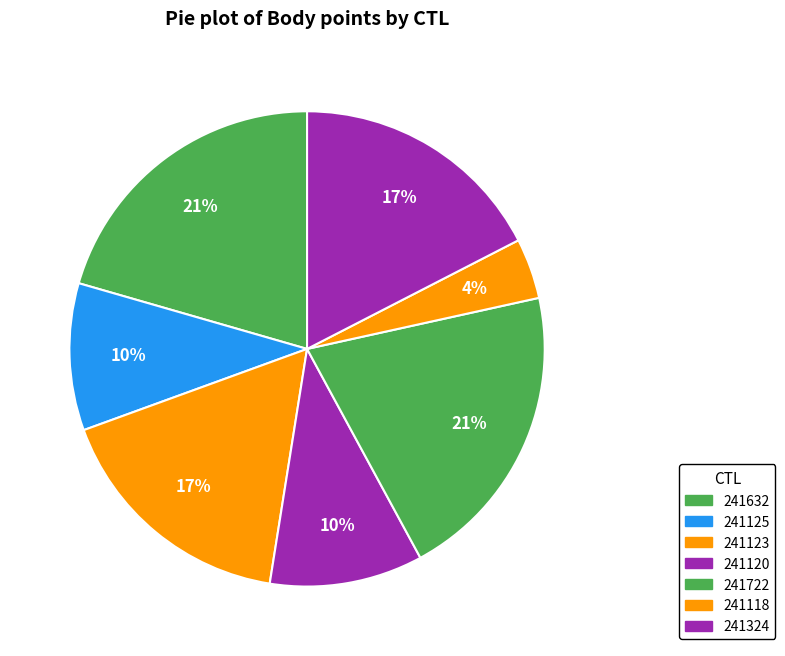

Combined, do 241123 and 241120 account for over 50%?

No